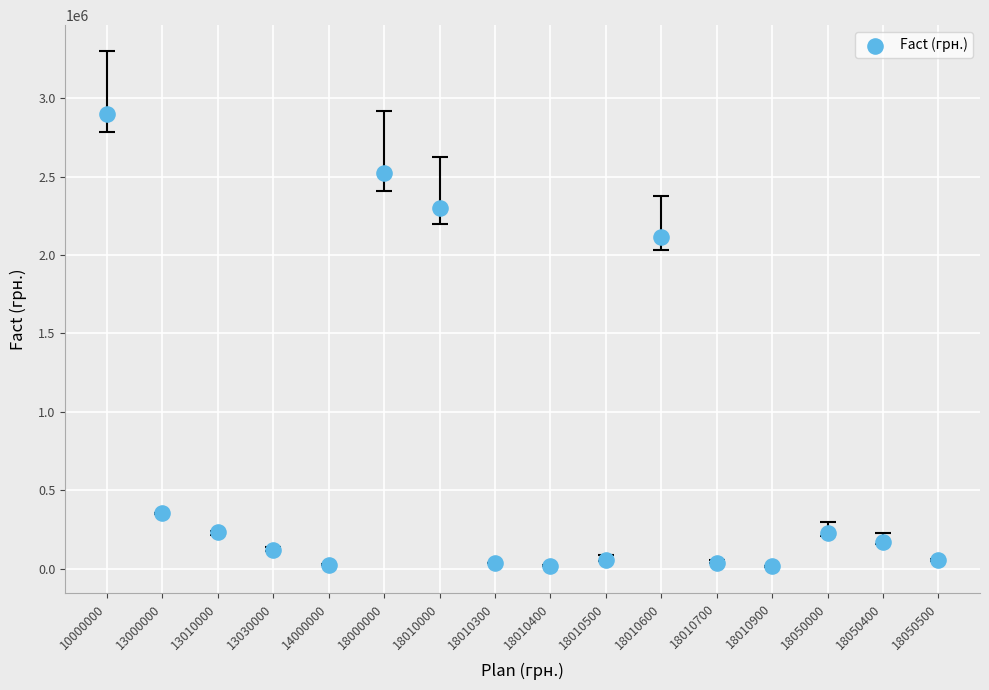

What is the range of Y values (max minus min)?

2885993.0